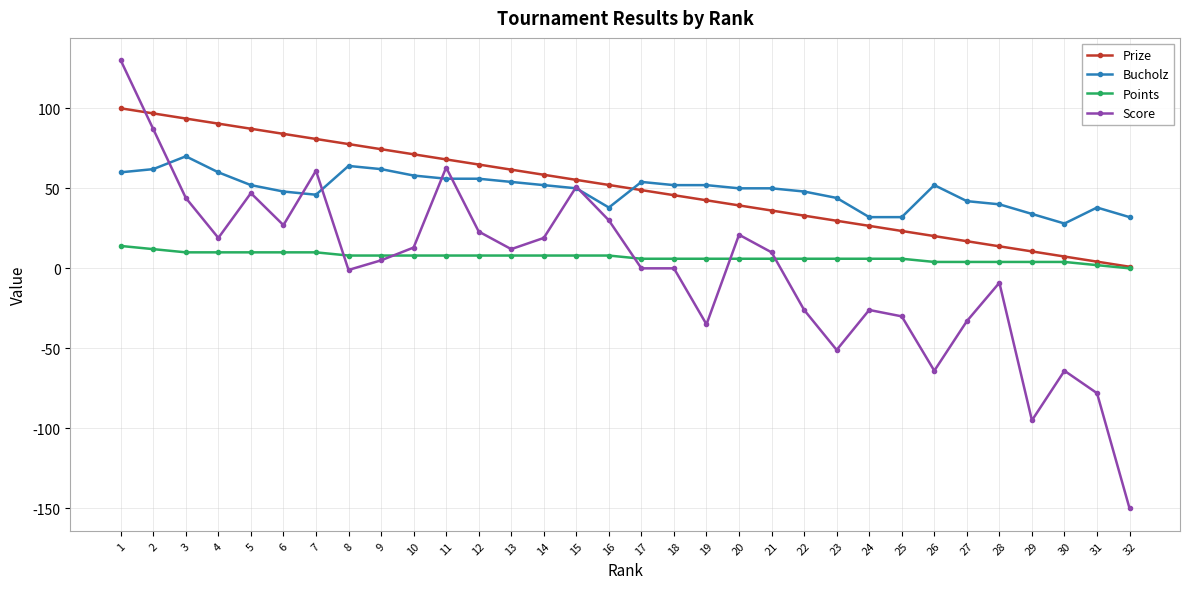

List the series in order of their peak value, lowest first.

Points, Bucholz, Prize, Score